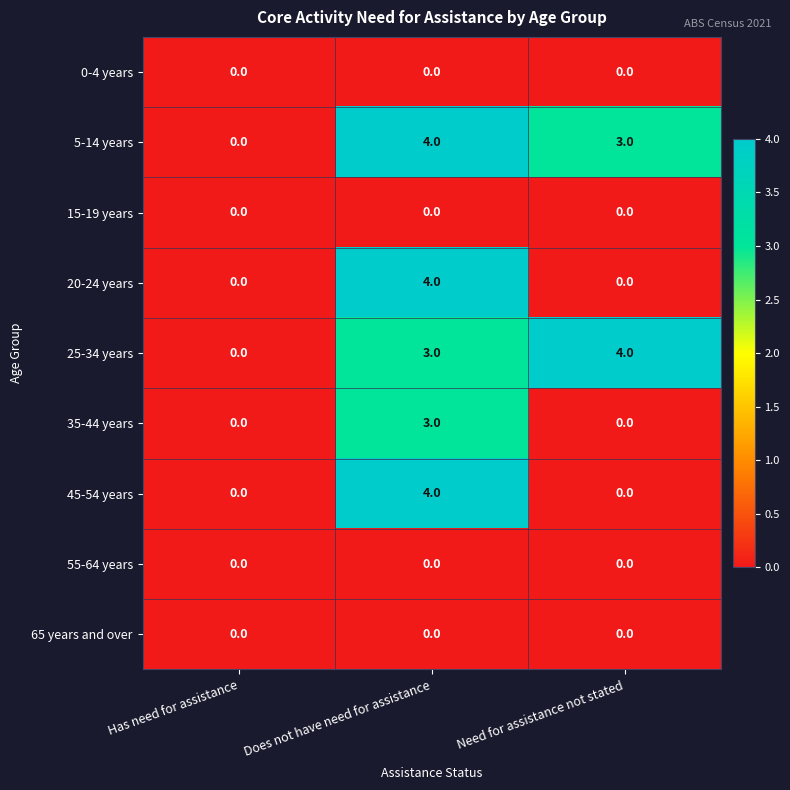

At which category is the sum across all series the highest?

Does not have need for assistance